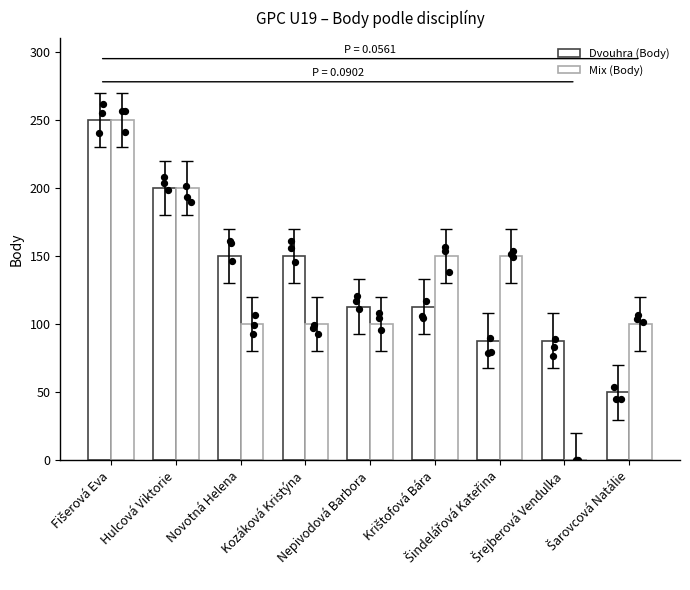

Which series has the widest spread of Y values?

Mix (Body)